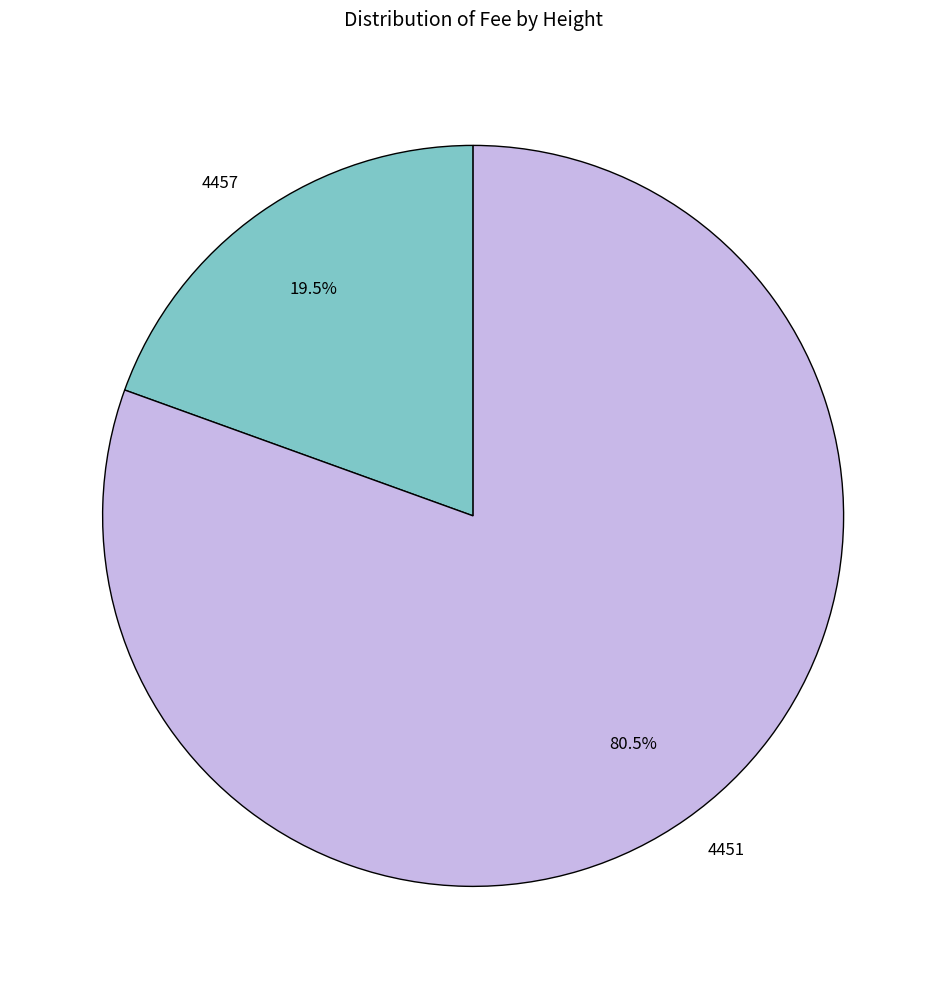

Combined, what portion of the pie is 4451 and 4457?

100.0%